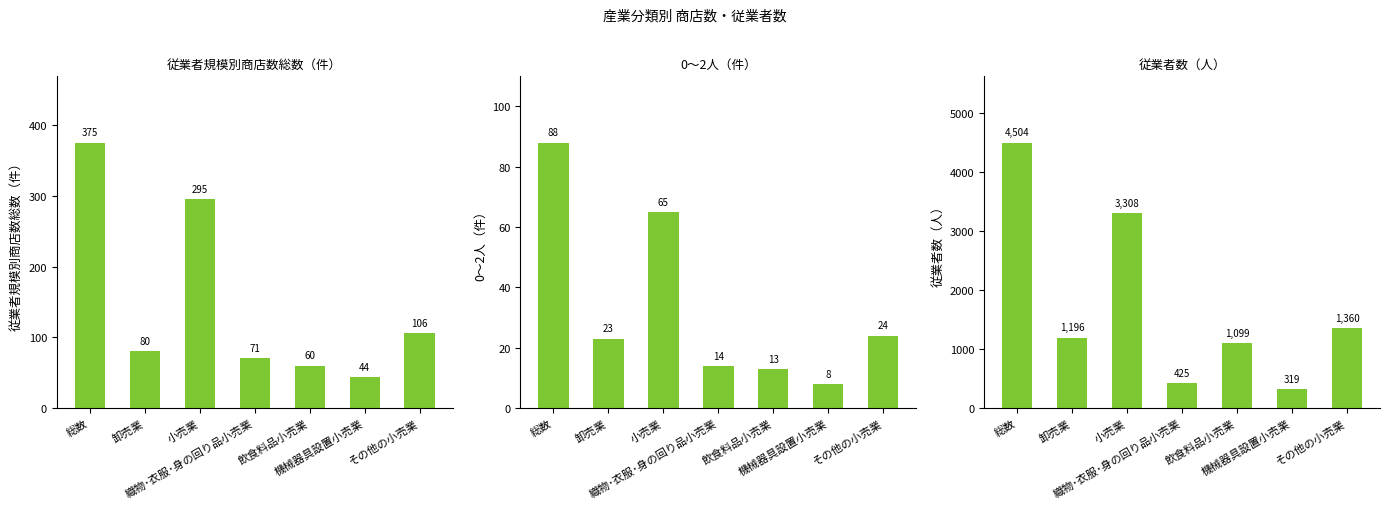

Which series has the largest total across all categories?

従業者数（人）